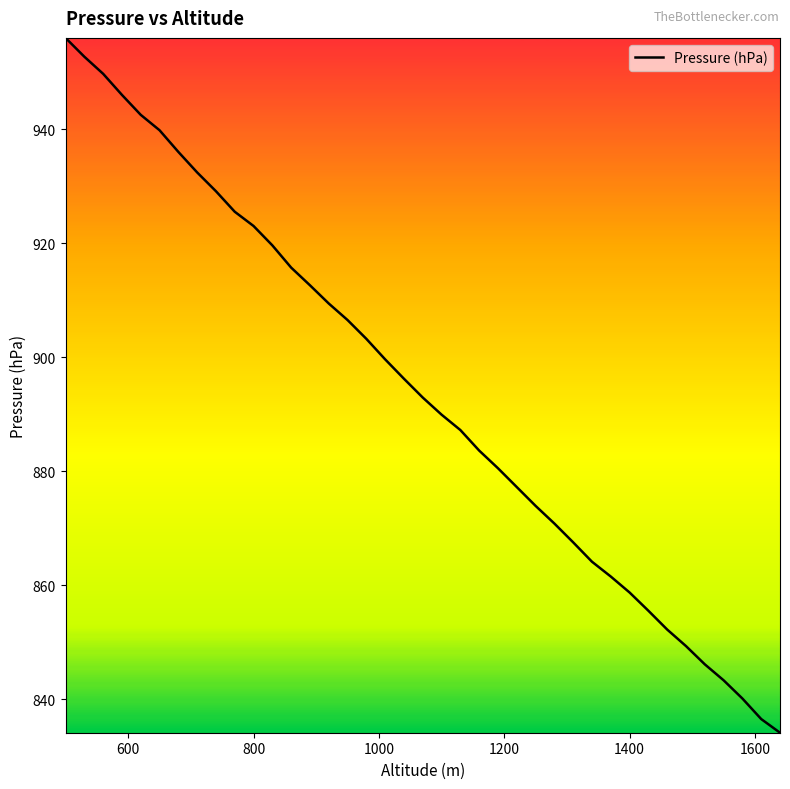

What is the difference between the maximum and minimum values?

121.9